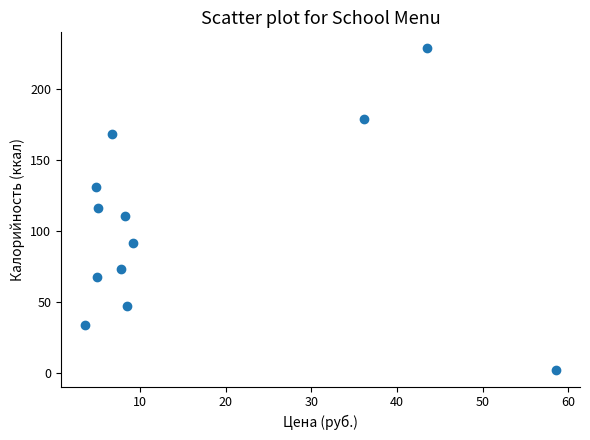

What is the average Y value?

104.0